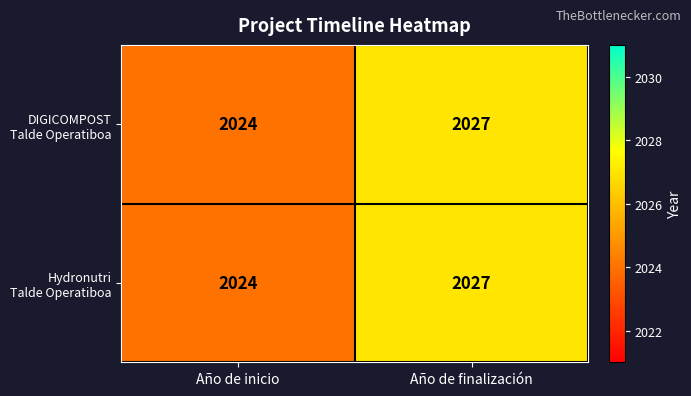

What is the total value across all series at Año de inicio?

4048